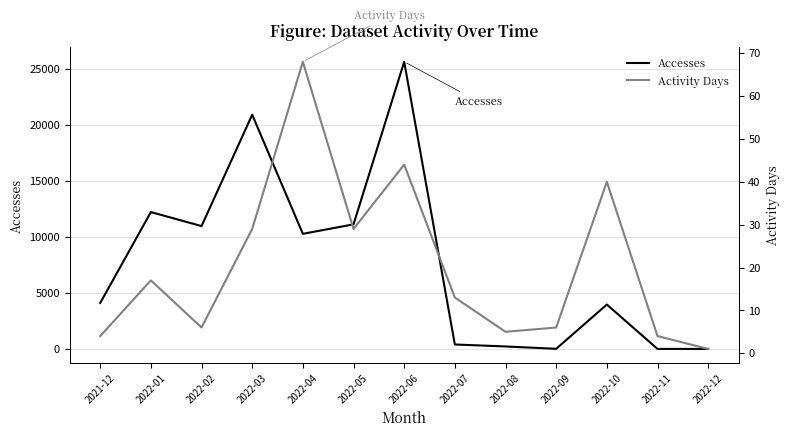

True or false: Activity Days has more than 1 points higher than both neighbors.

True